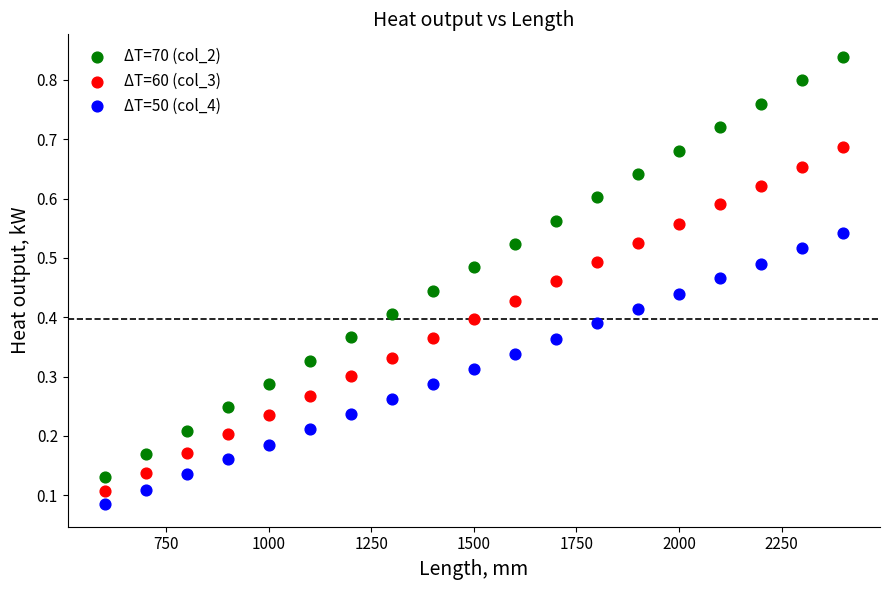

Across all data points, what is the range of X values (max minus min)?

1800.0